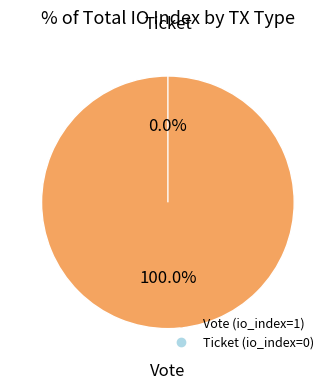

The Vote slice represents 90% of the pie. True or false?

False